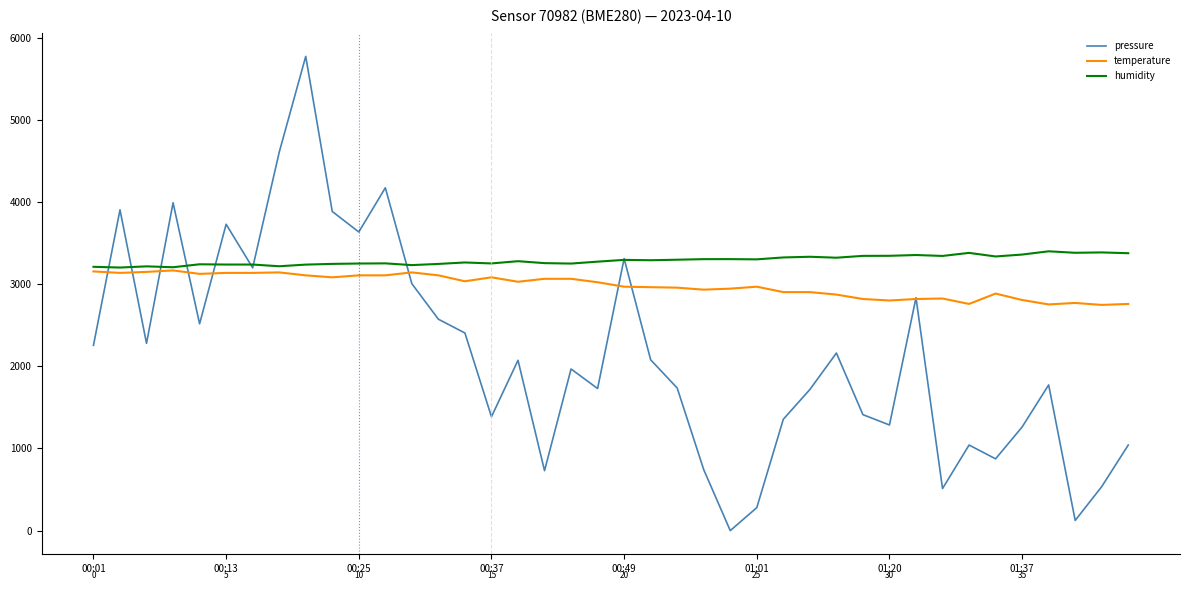

What is the lowest value of the temperature series?

2748.0